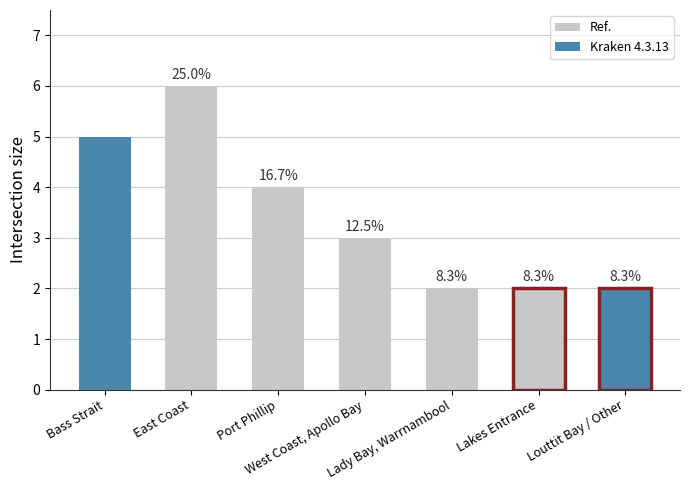

What is the difference between the values at West Coast, Apollo Bay and Bass Strait?

2